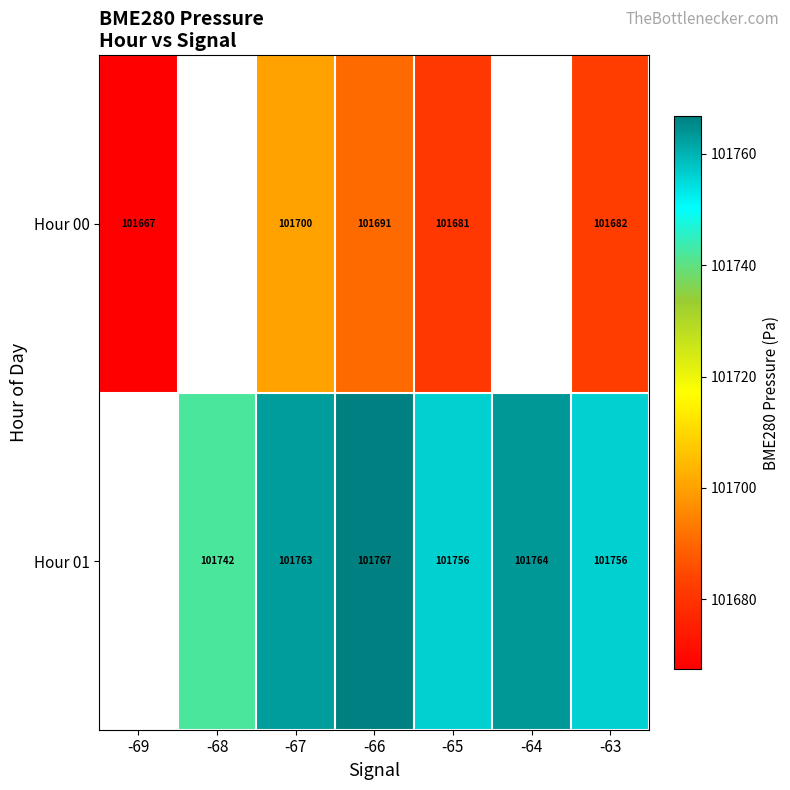

Is it true that Hour 00 equals 32100.9 at -69?

False